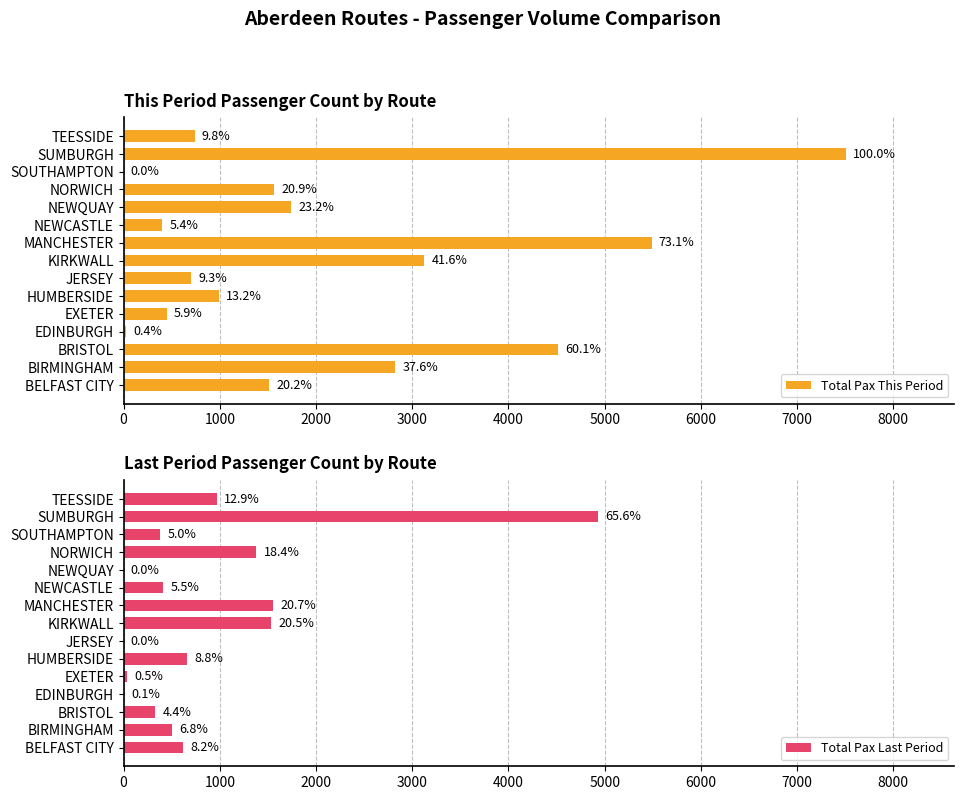

At how many categories does at least one series exceed 1755?

5